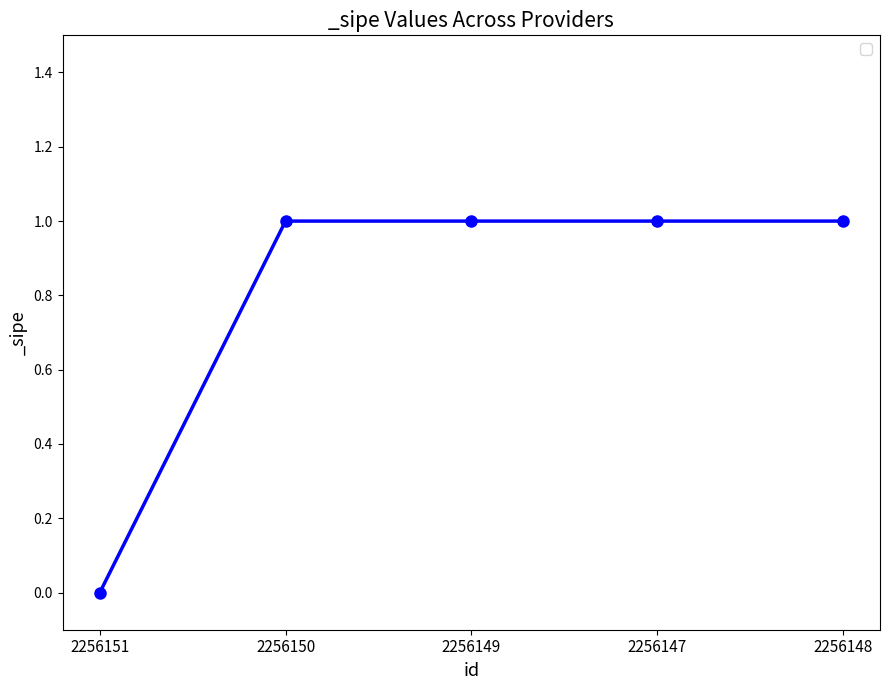

Reading left to right, list all the values displayed in this chart.

0	1	1	1	1